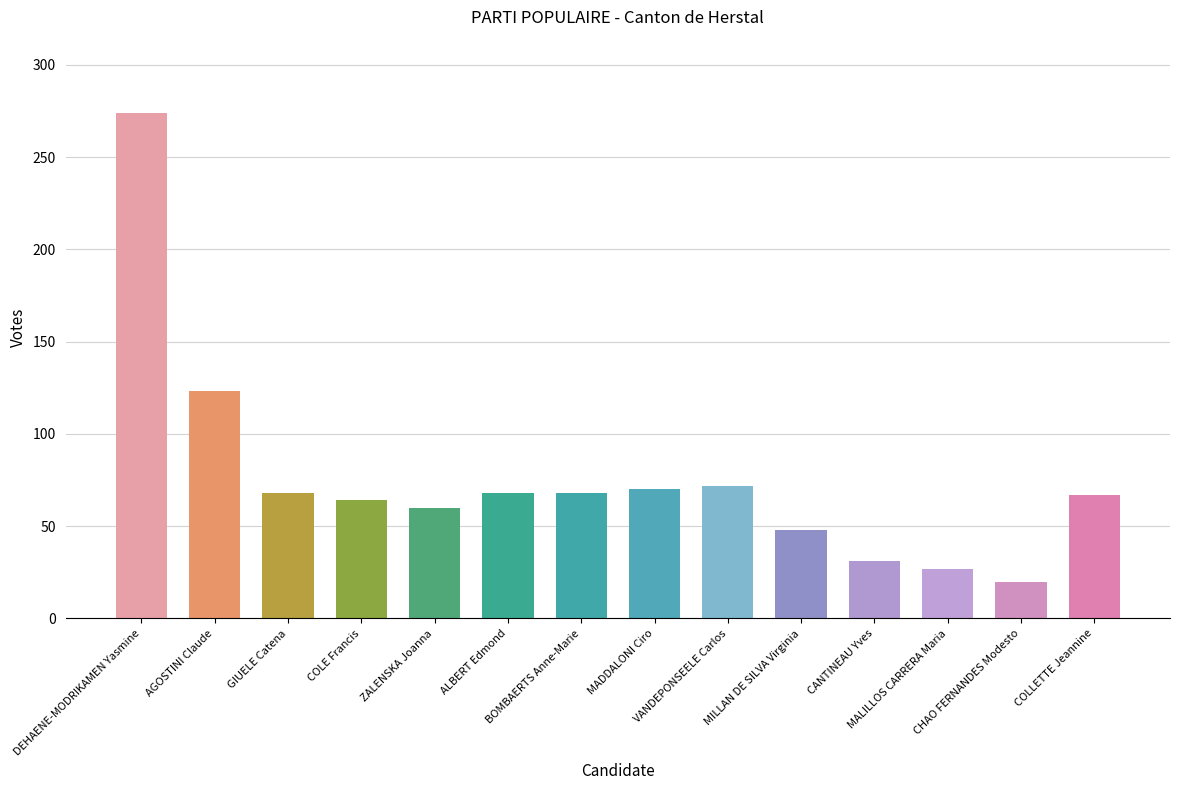

What is the sum of all values?

1060